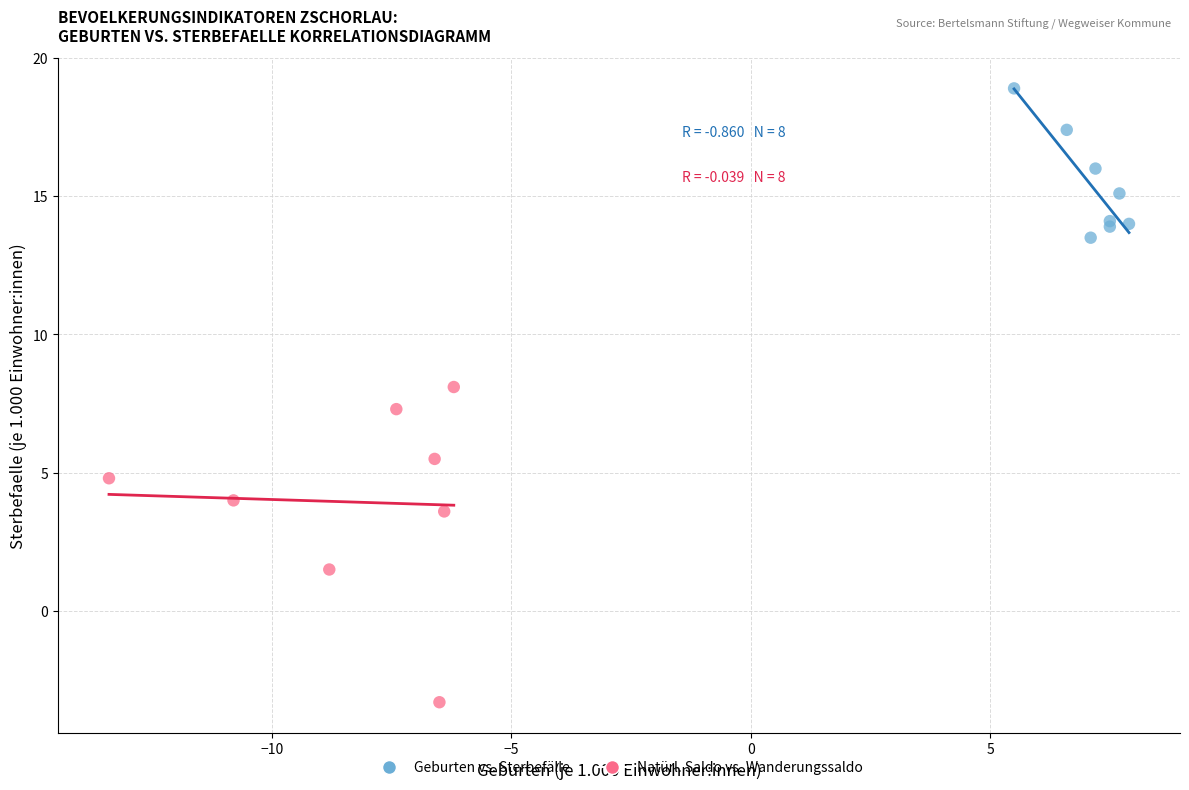

Which series contains the lowest Y value?

Natürl. Saldo vs. Wanderungssaldo